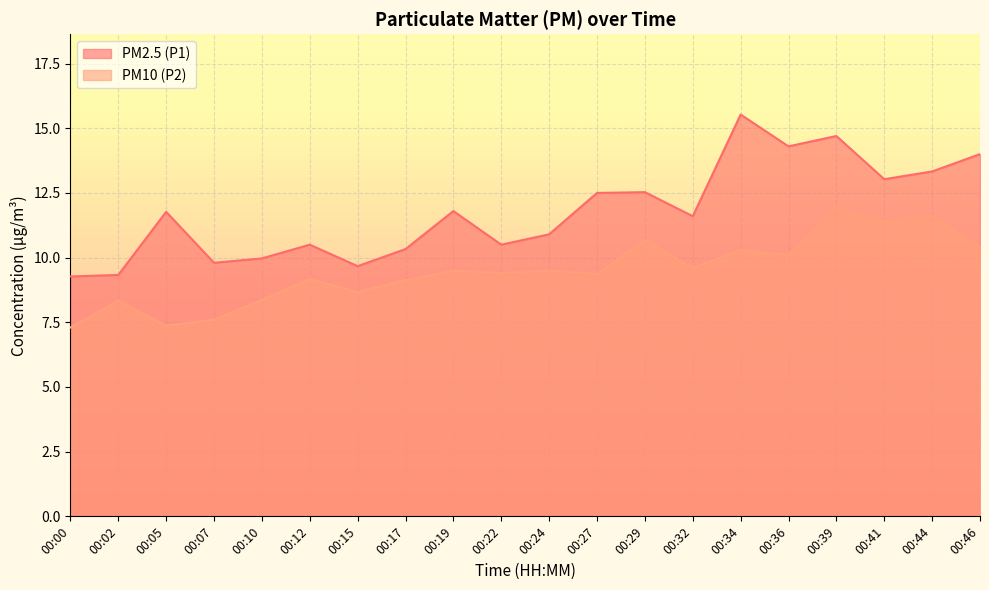

How many lines are shown in the chart?

2